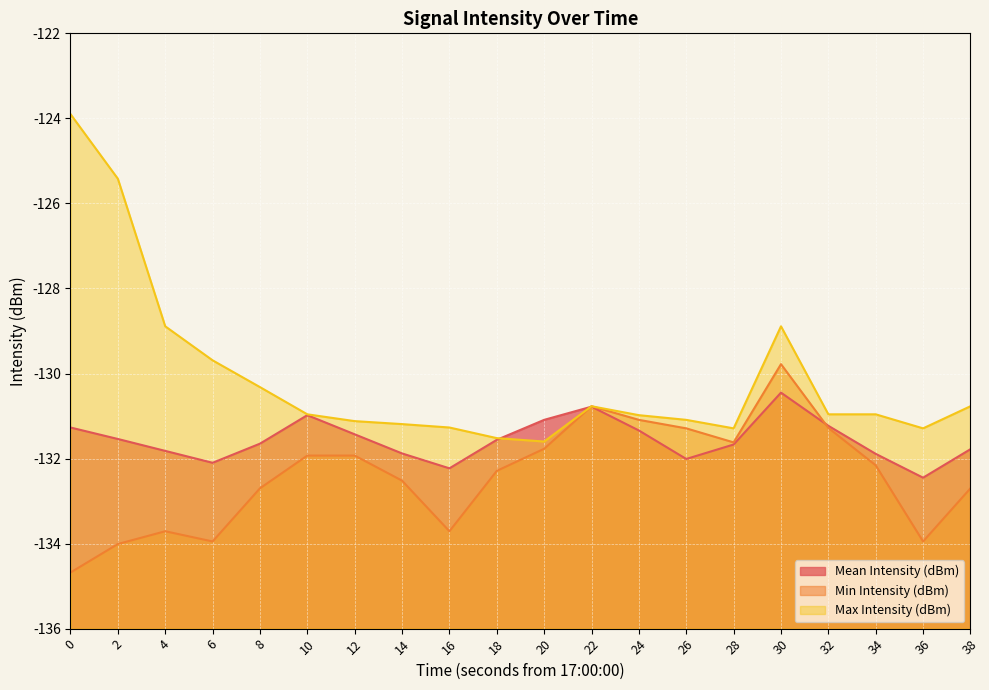

How many data points in Min Intensity (dBm) are above -132?

9